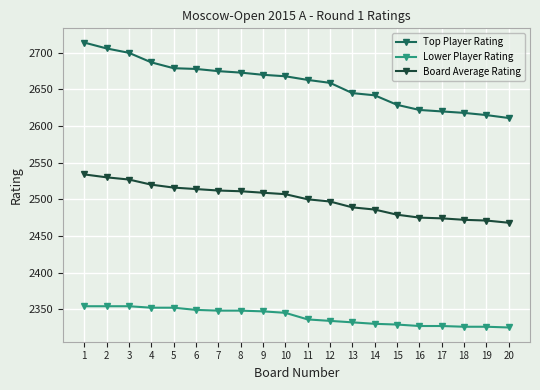

Does the chart display data point markers on the line(s)?

Yes